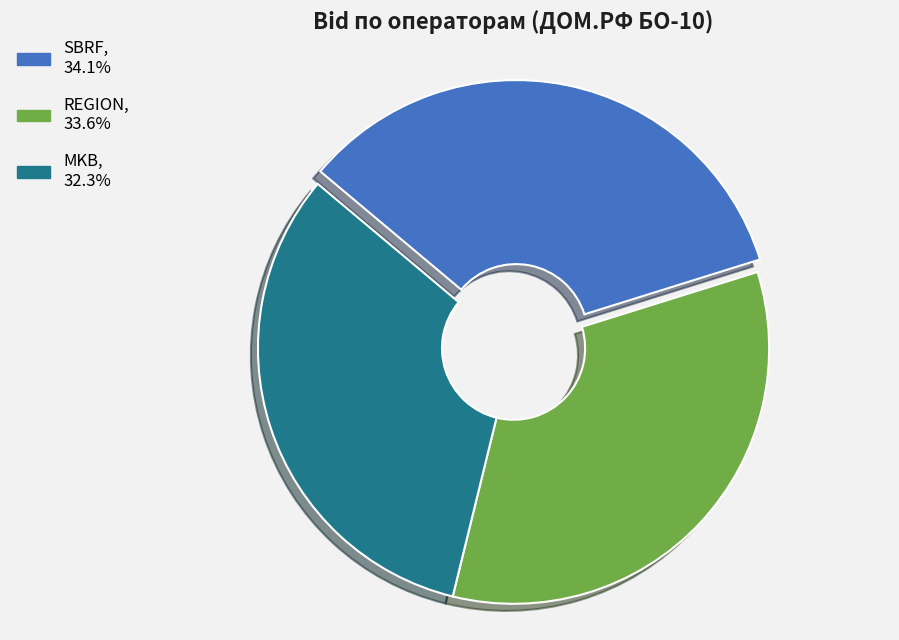

Approximately how many times larger is the value at REGION, 33.6% compared to SBRF, 34.1%?

1.0